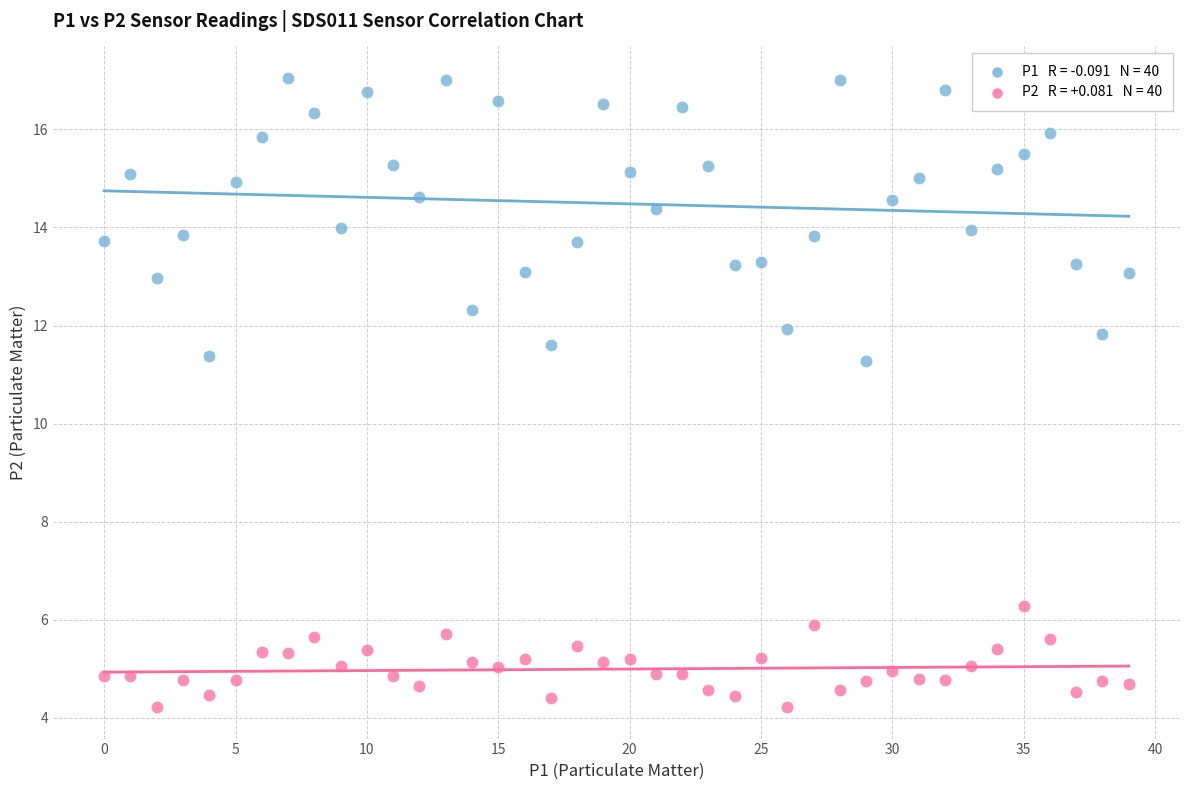

Across all data points, what is the range of Y values (max minus min)?

12.8